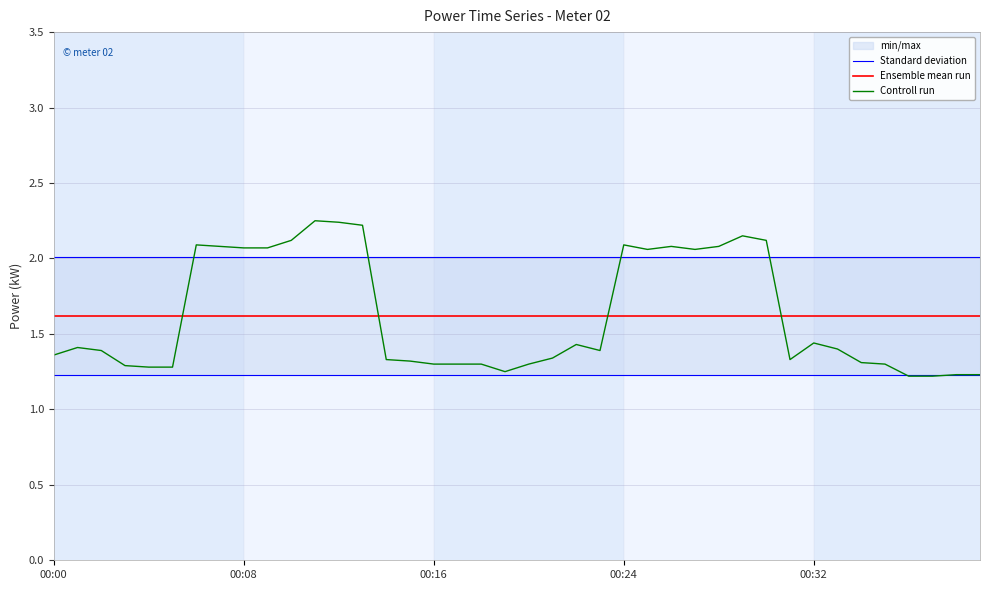

Is it true that Standard deviation equals 0.8 at 10?

False